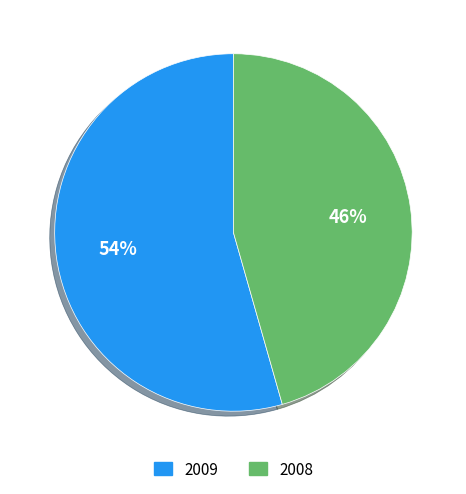

Which has a higher value, 2009 or 2008?

2009